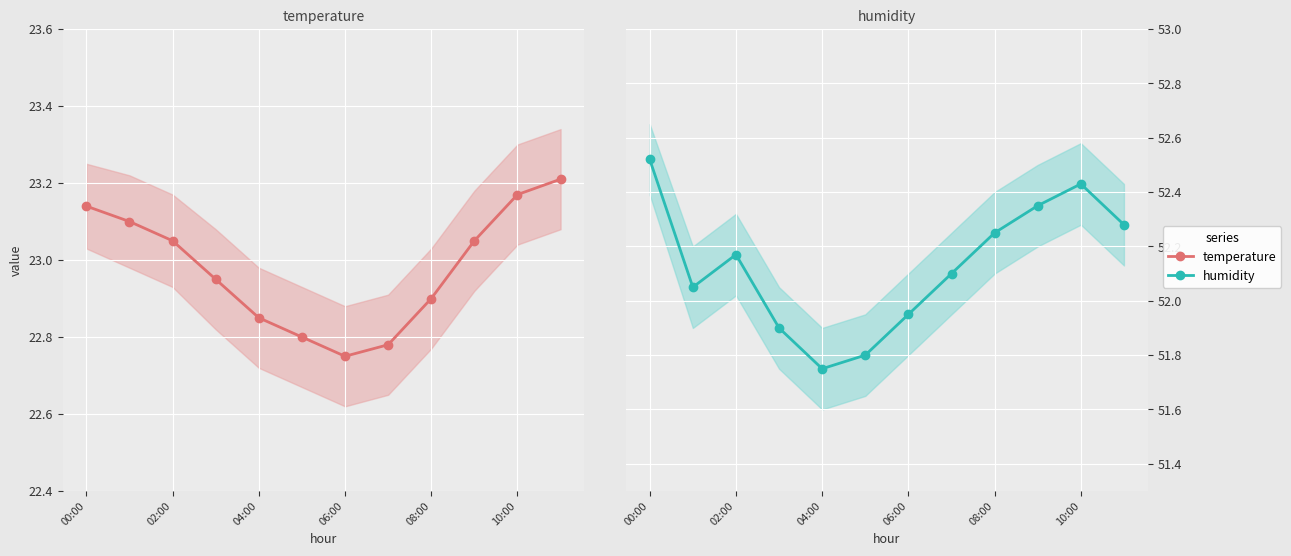

Is the value of temperature at 9 greater than the value of humidity at 08:00?

No